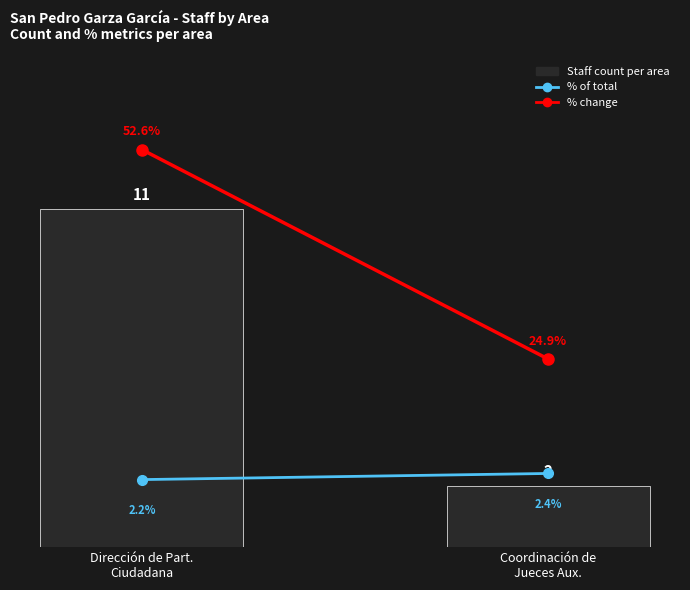

The % of total series shows 2.2 at Dirección de Part.
Ciudadana. True or false?

True